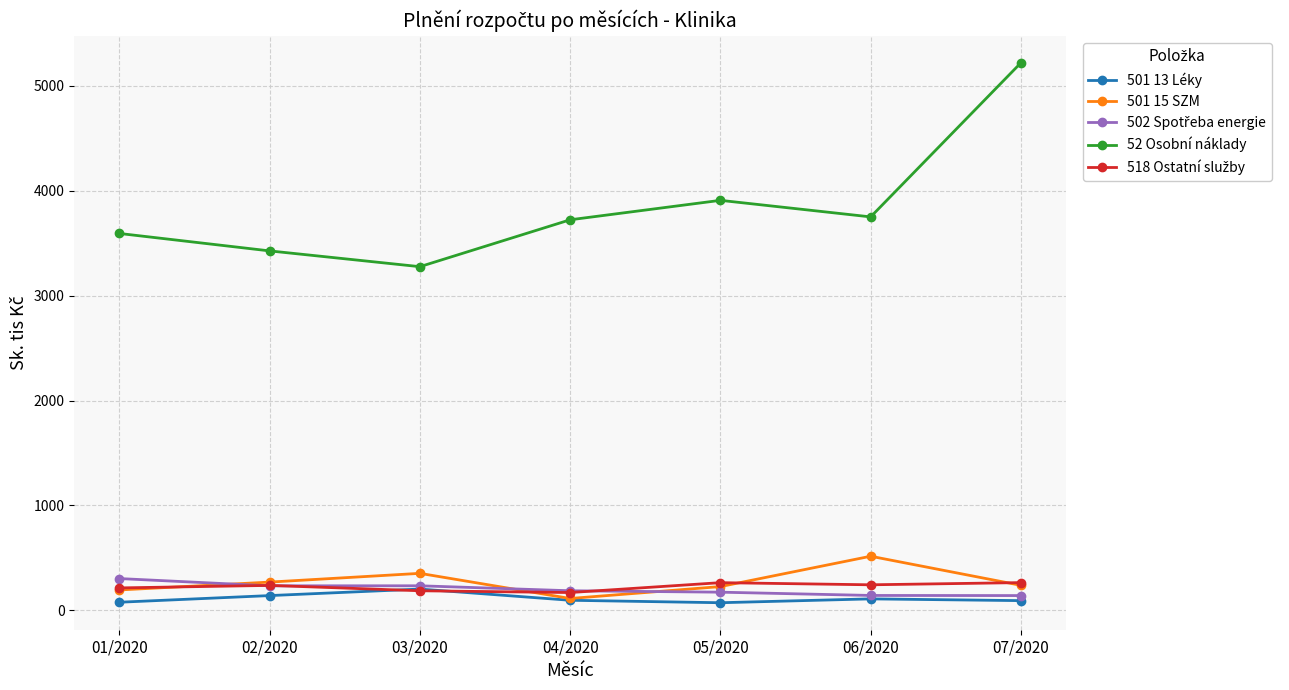

At how many categories does at least one series exceed 906?

7